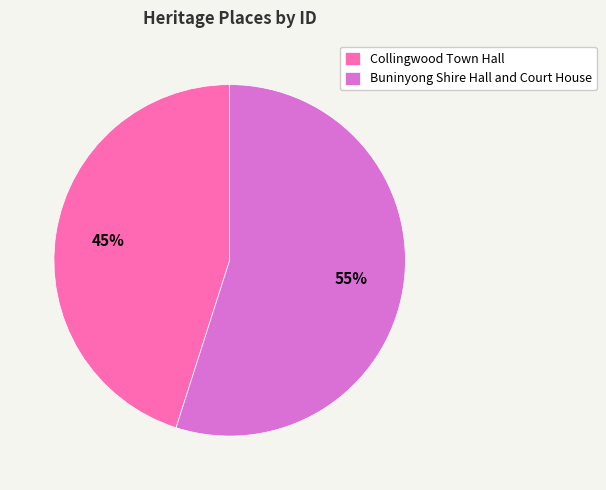

Is there a majority slice in this chart?

Yes